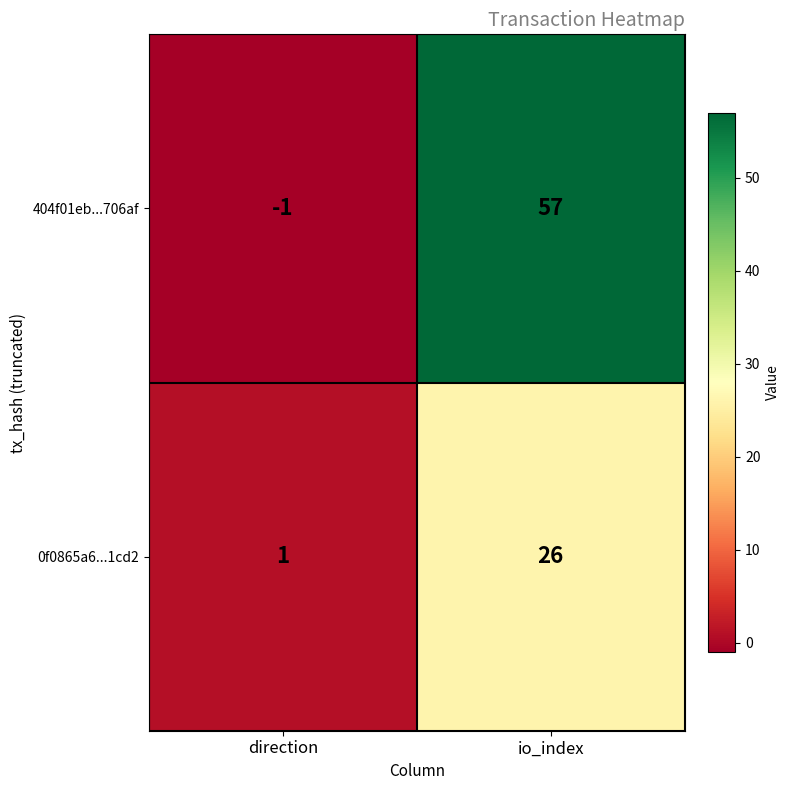

Between direction and io_index, which series saw the biggest shift?

404f01eb...706af